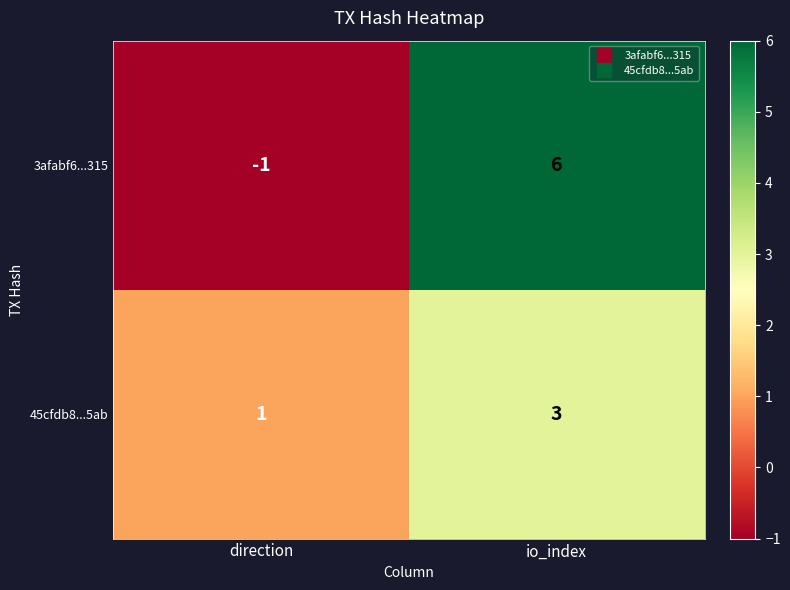

What is the difference between the maximum and minimum values in the 3afabf6...315 series?

7